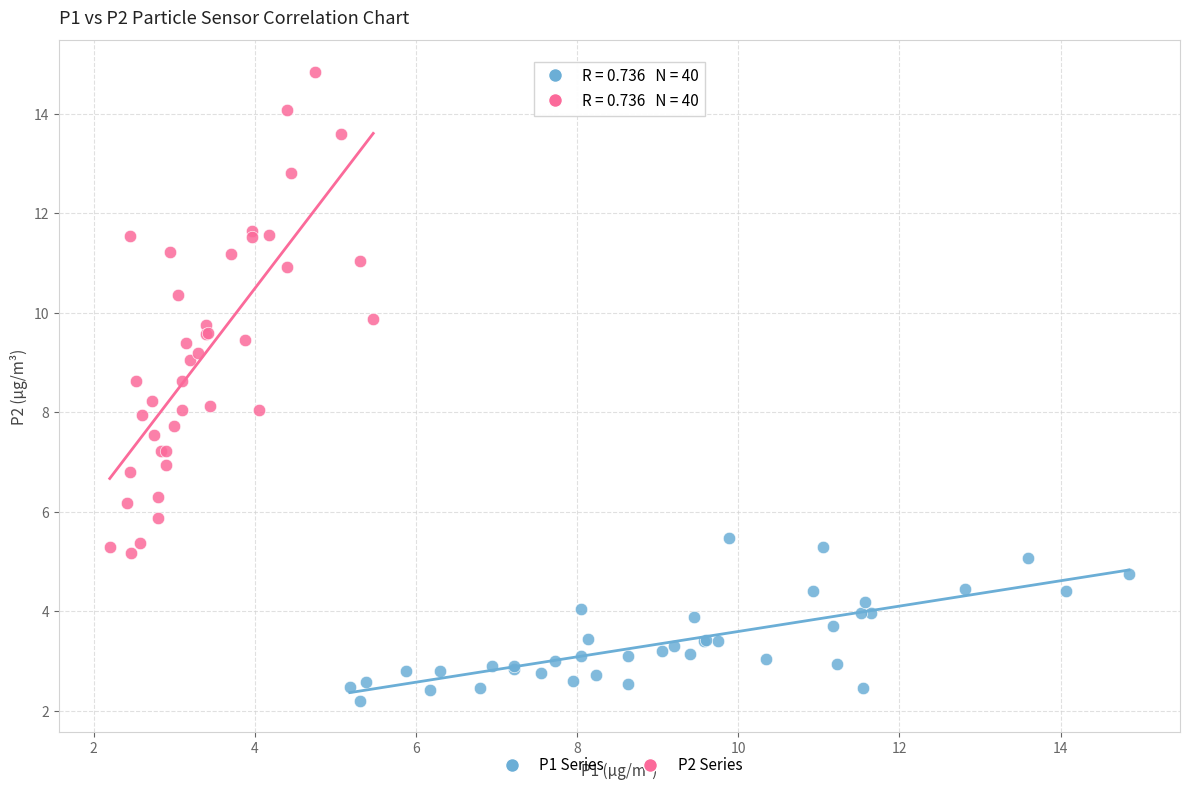

Which series reaches the minimum Y coordinate?

P1 Series